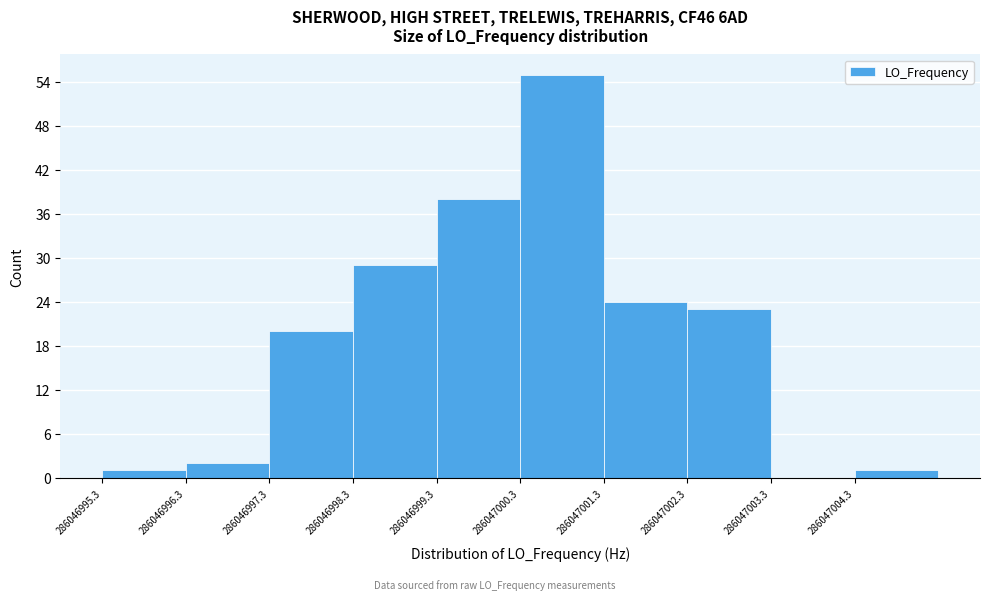

Reading left to right, list all the values displayed in this chart.

286046995.3=1	286046996.3=2	286046997.3=20	286046998.3=29	286046999.3=38	286047000.3=55	286047001.3=24	286047002.3=23	286047003.3=0	286047004.3=1